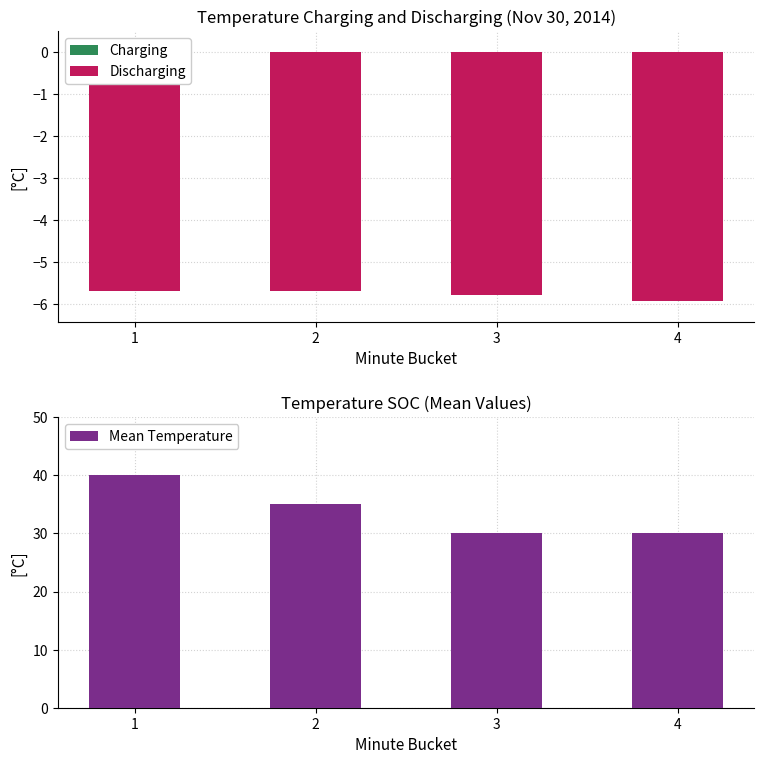

Which series has the largest total across all categories?

Mean Temperature